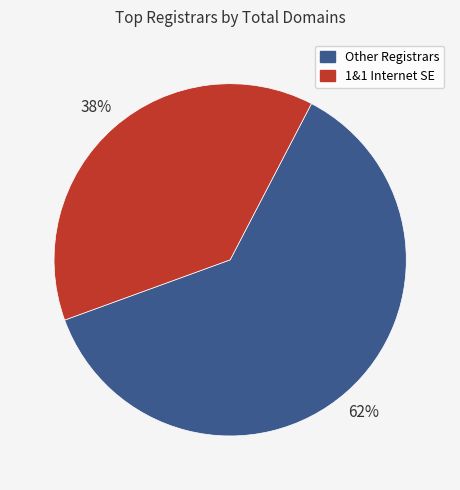

To the nearest percent, what is the difference between the largest and smallest slice percentages?

24%